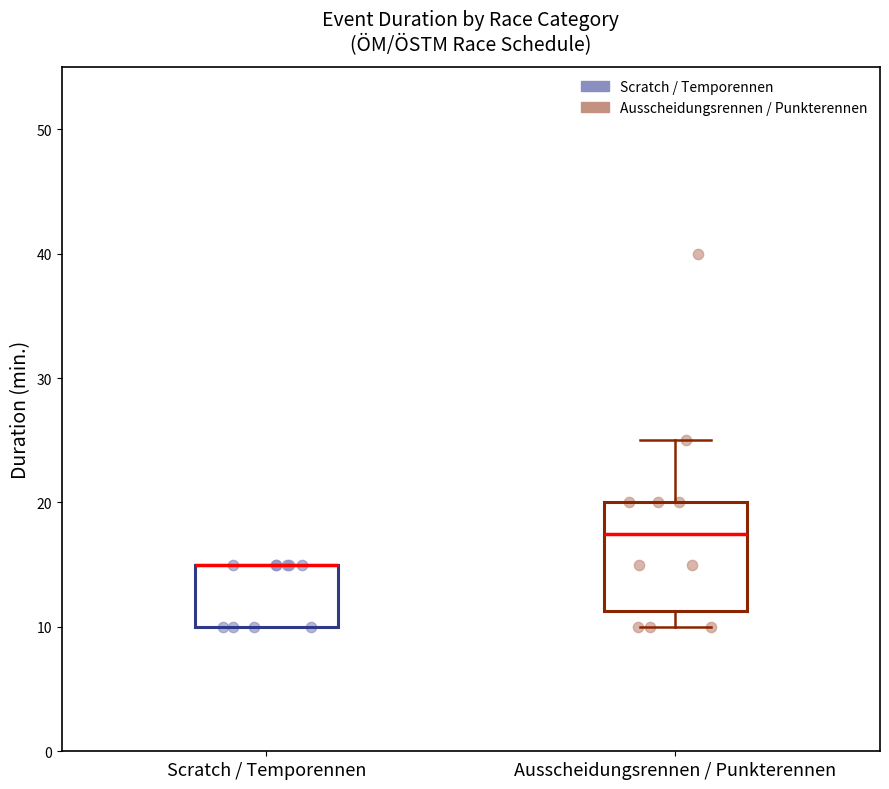

Where is the lower edge of the box for Scratch / Temporennen on the y-axis? The values are not printed on the chart, so give them approximately, as read against the axis.

10